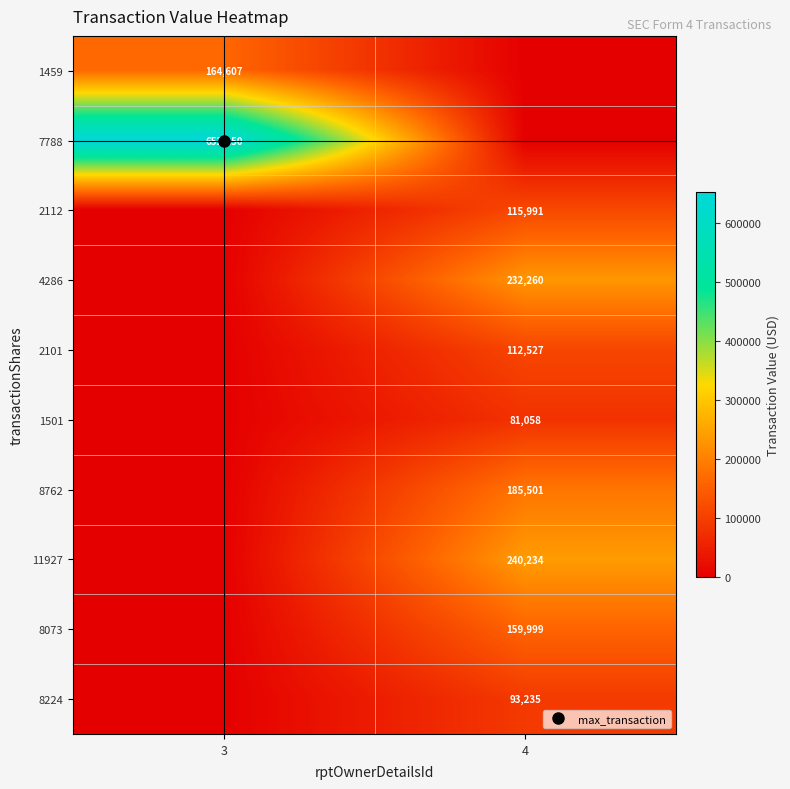

What is the difference between the maximum and minimum values in the 1459 series?

164607